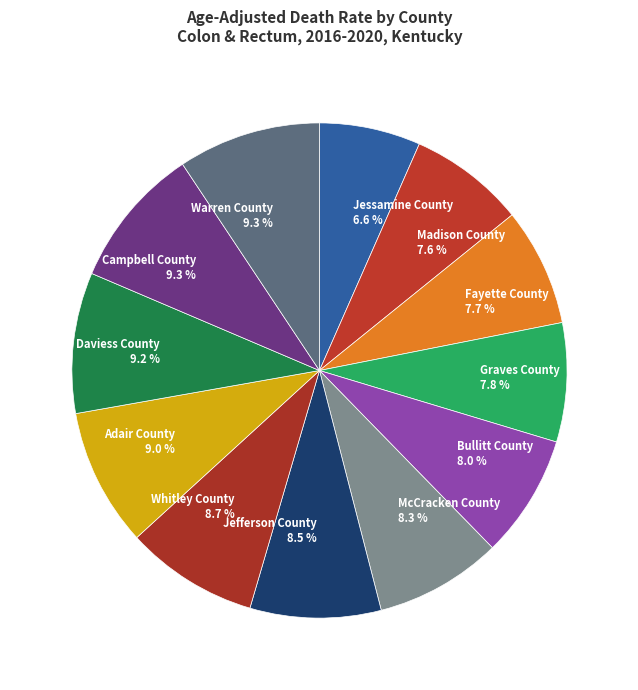

What is the smallest slice in the pie chart?

Jessamine County